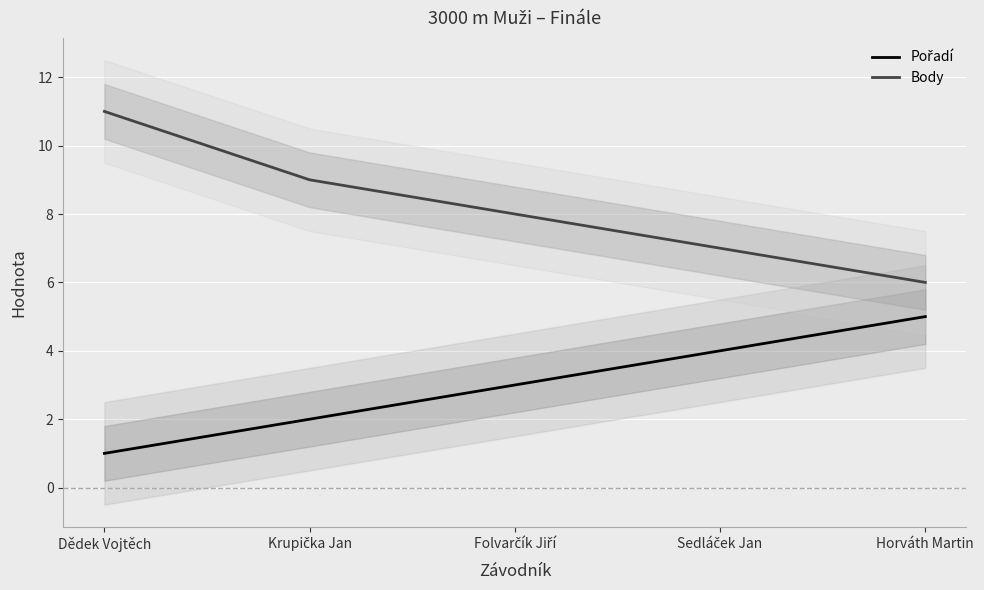

What is the highest value of the Body series?

11